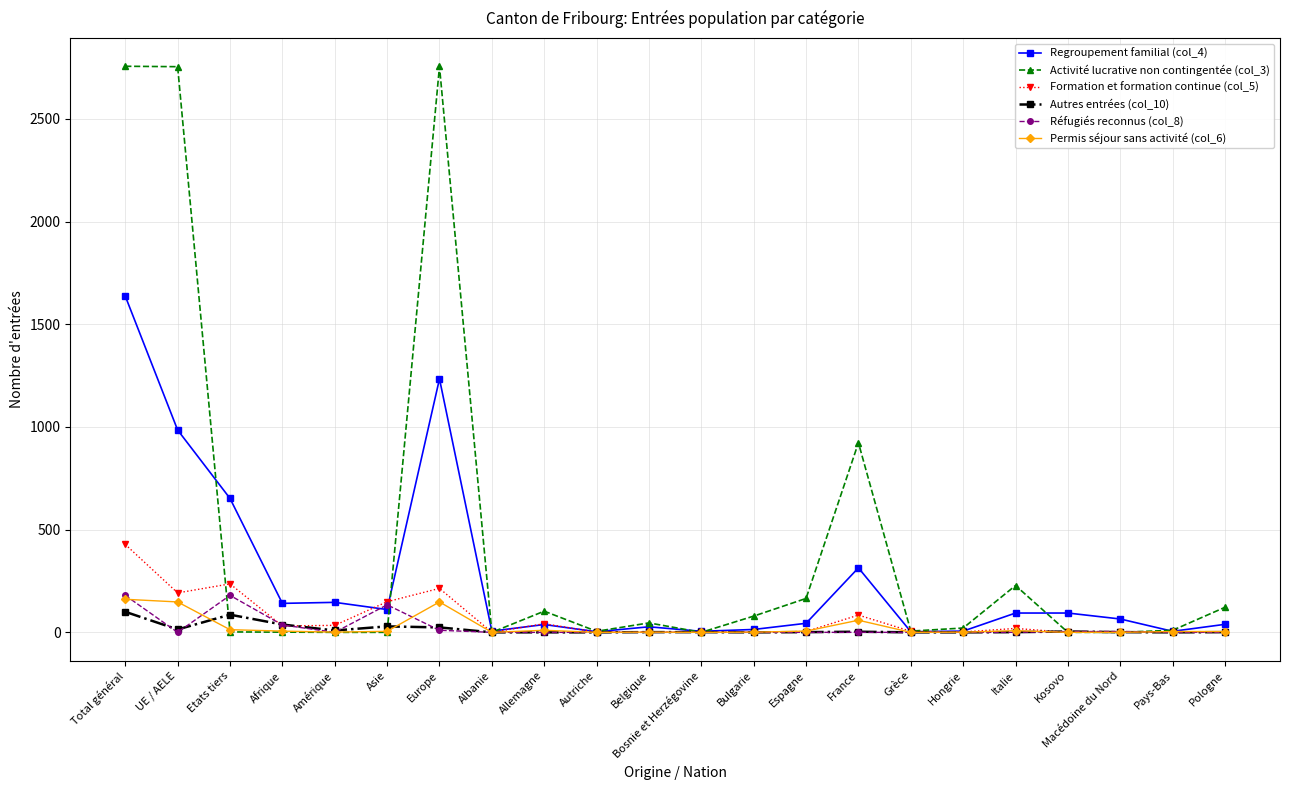

What is the sum of all Regroupement familial (col_4) values?

5663